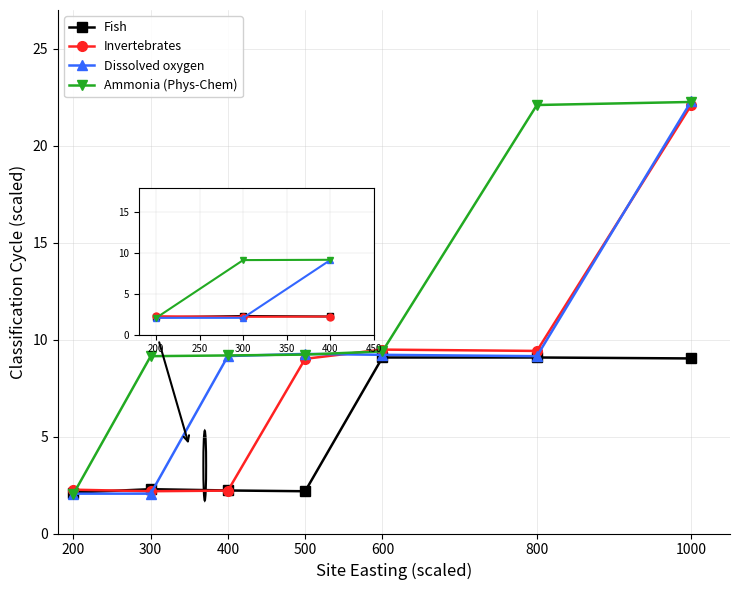

Which series has the largest total across all categories?

Ammonia (Phys-Chem)